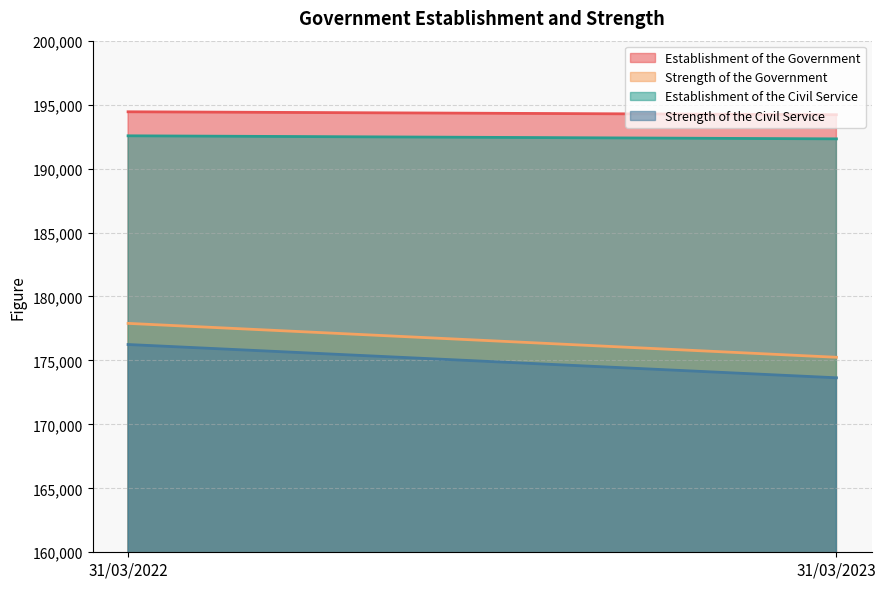

What is the sum of the Establishment of the Government values at 31/03/2023 and 31/03/2022?

388651